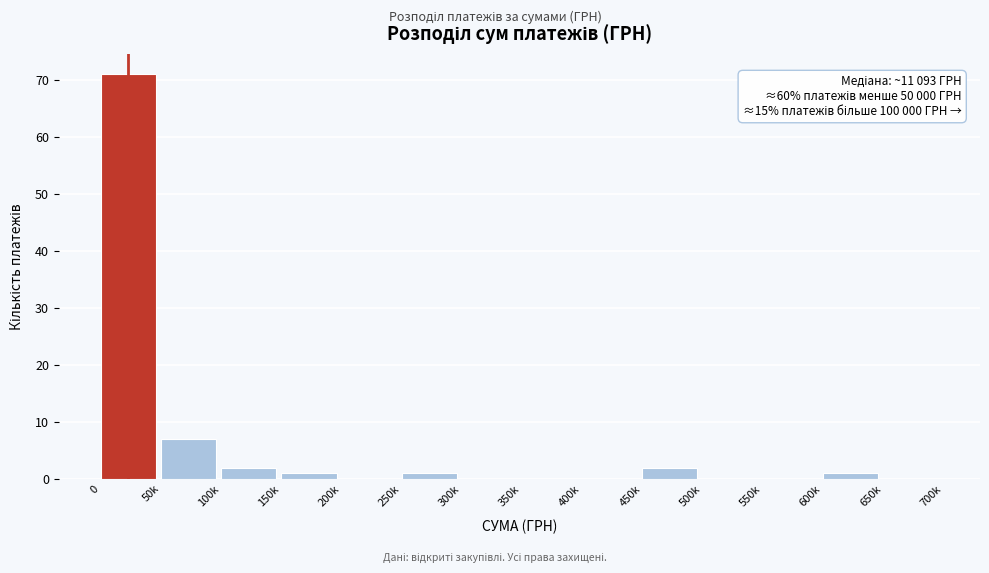

Reading left to right, list all the values displayed in this chart.

0=71	50k=7	100k=2	150k=1	200k=0	250k=1	300k=0	350k=0	400k=0	450k=2	500k=0	550k=0	600k=1	650k=0